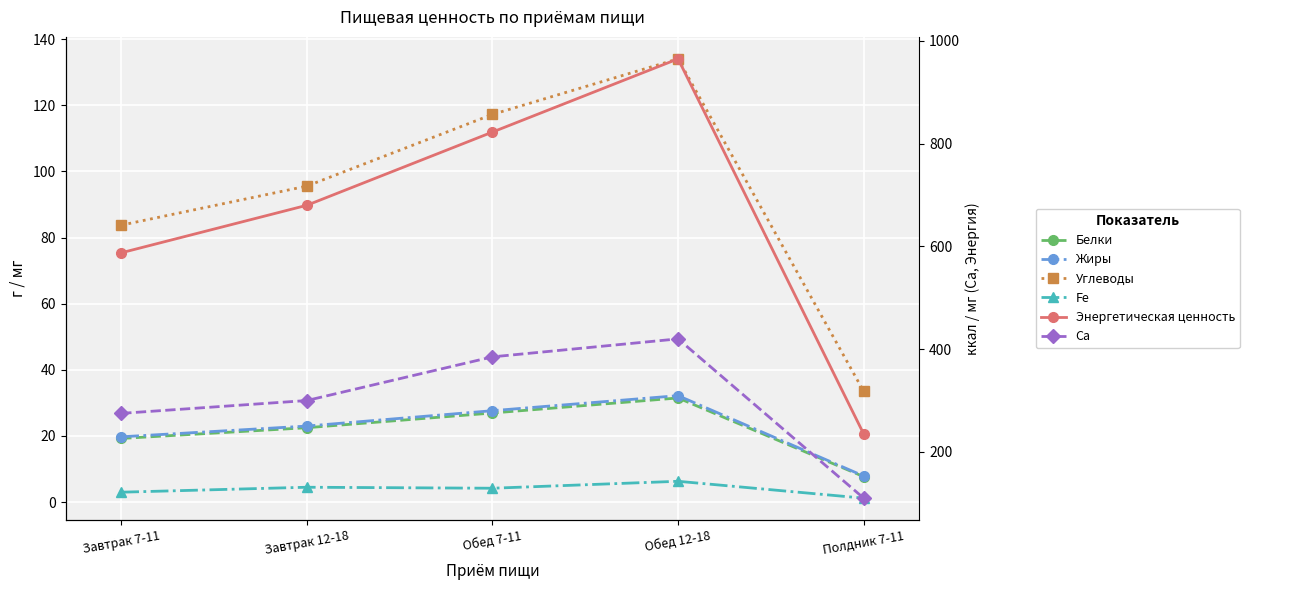

Rank the series at Завтрак 12-18 from lowest to highest value.

Fe, Белки, Жиры, Углеводы, Ca, Энергетическая ценность